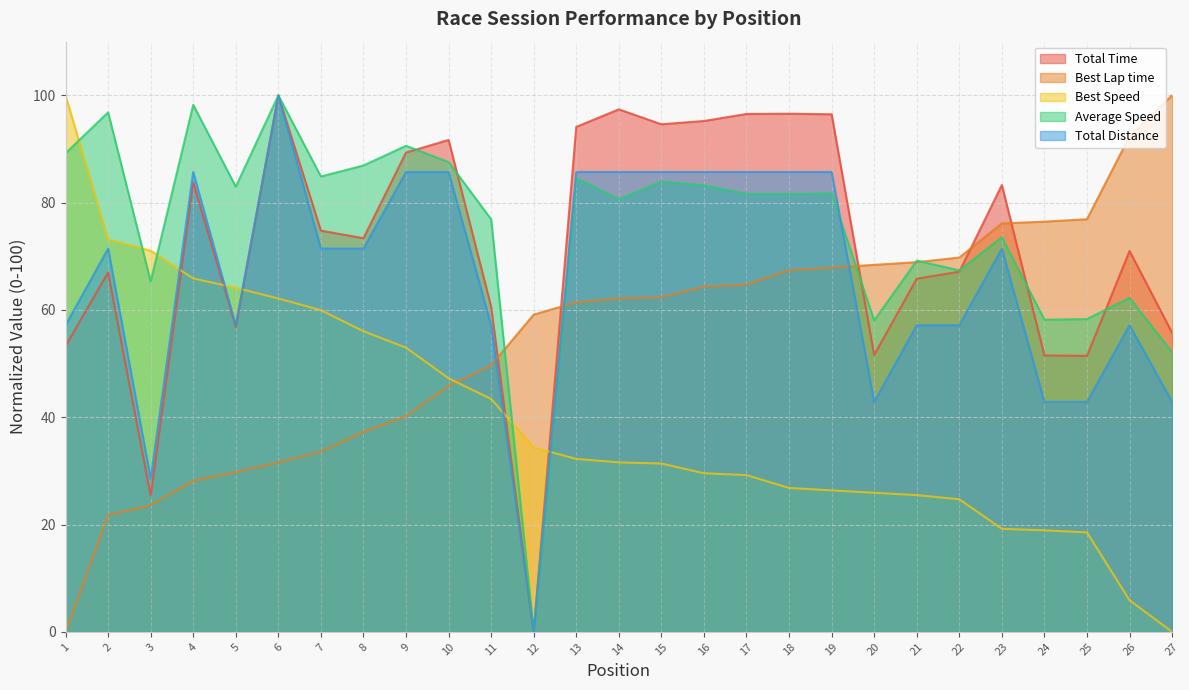

The value of Total Distance at 2 is 127.2. True or false?

False